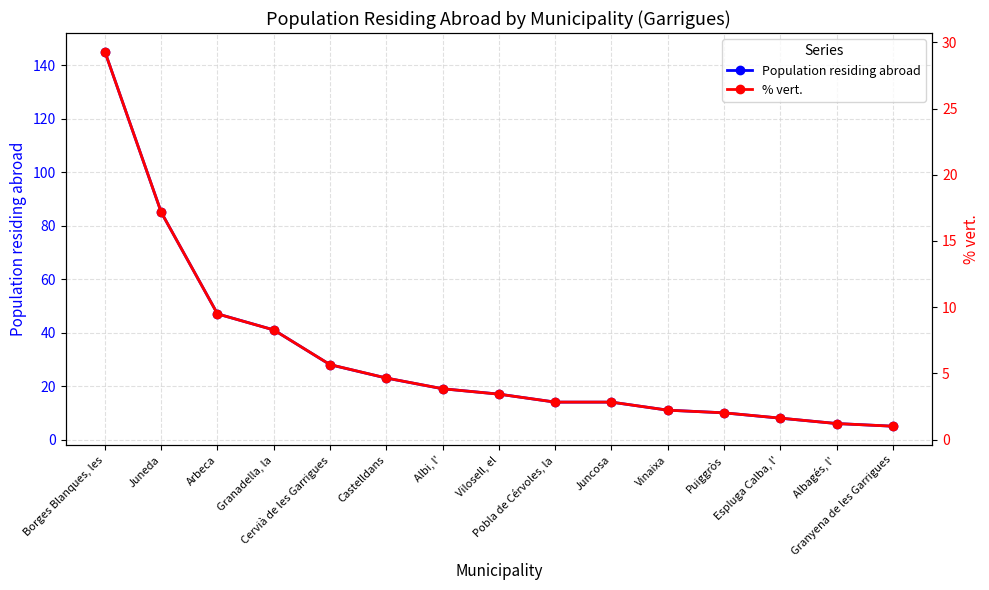

The value of Population residing abroad at Juncosa is 20.6. True or false?

False